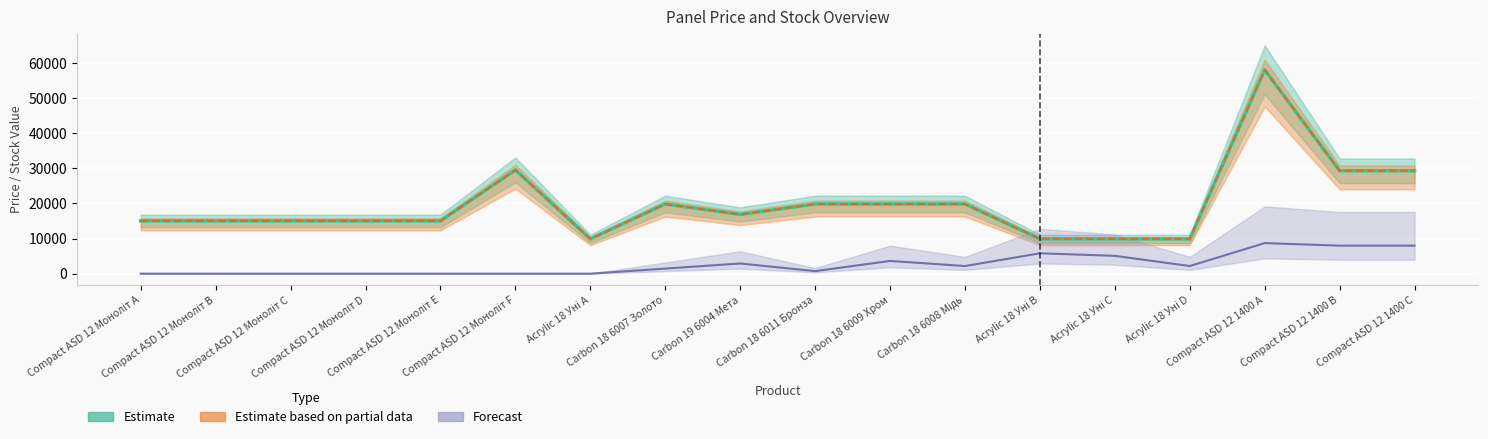

True or false: Ціна and Залишок cross at least once.

False